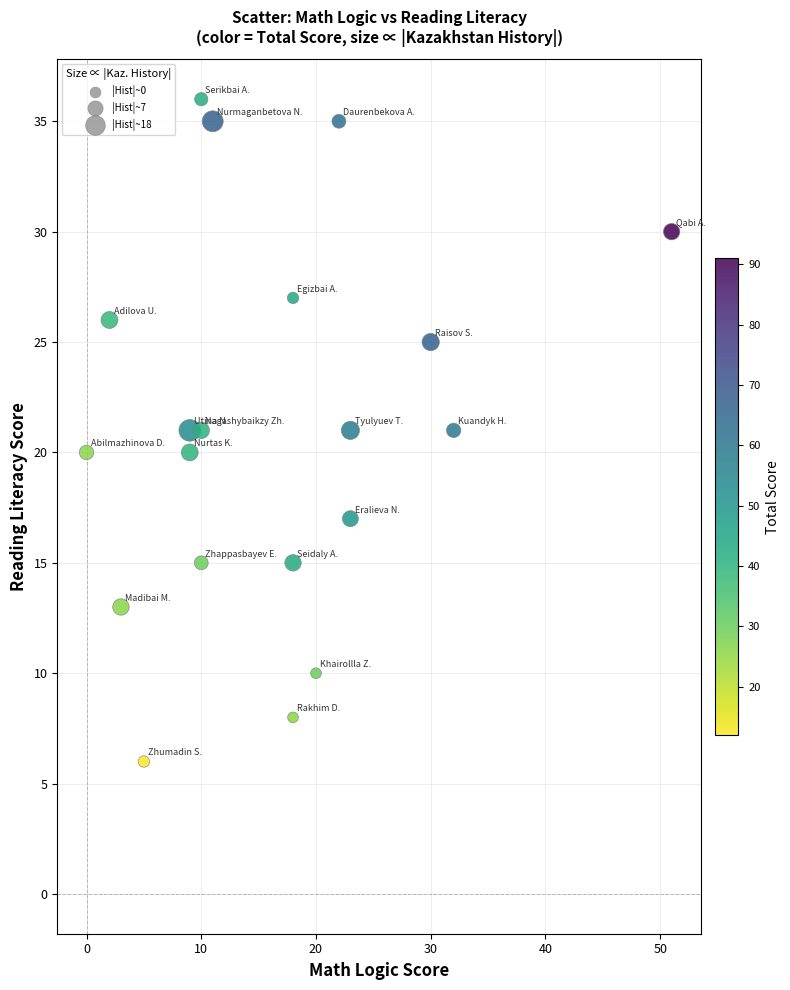

What is the range of Y values (max minus min)?

30